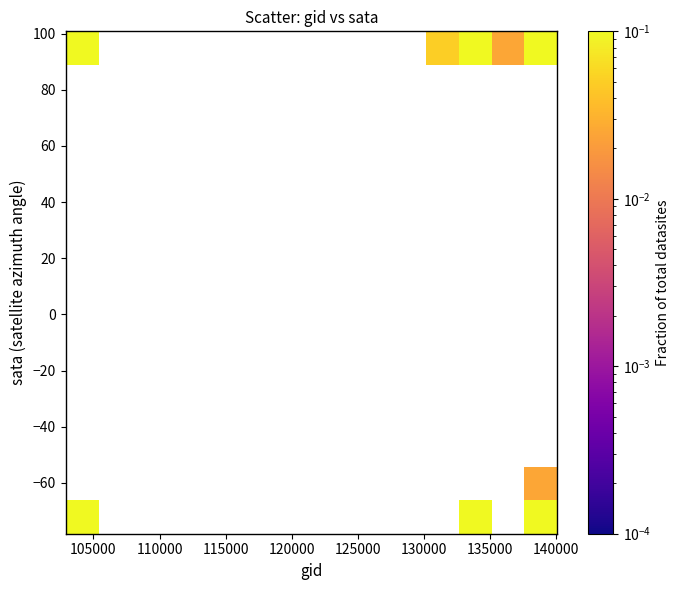

What Y value in the scatter plot is closest to 11?

-58.1